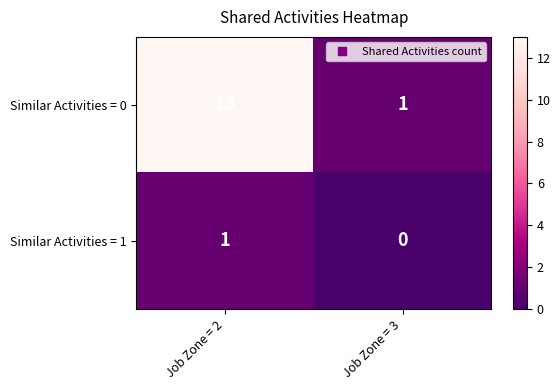

Read the Similar Activities = 0 value at Job Zone = 2, to the nearest 5.

15